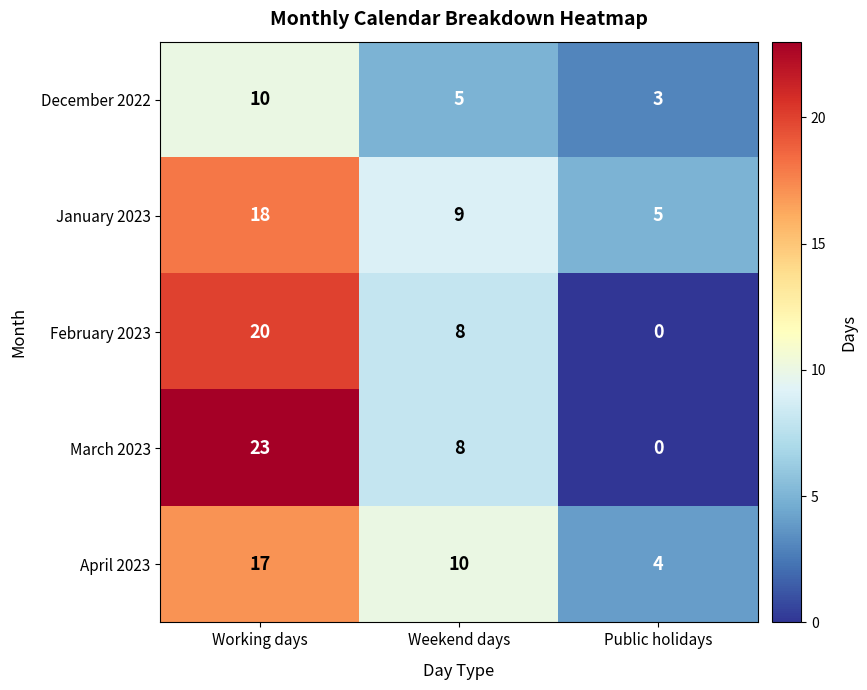

The value of January 2023 at Public holidays is 1. True or false?

False